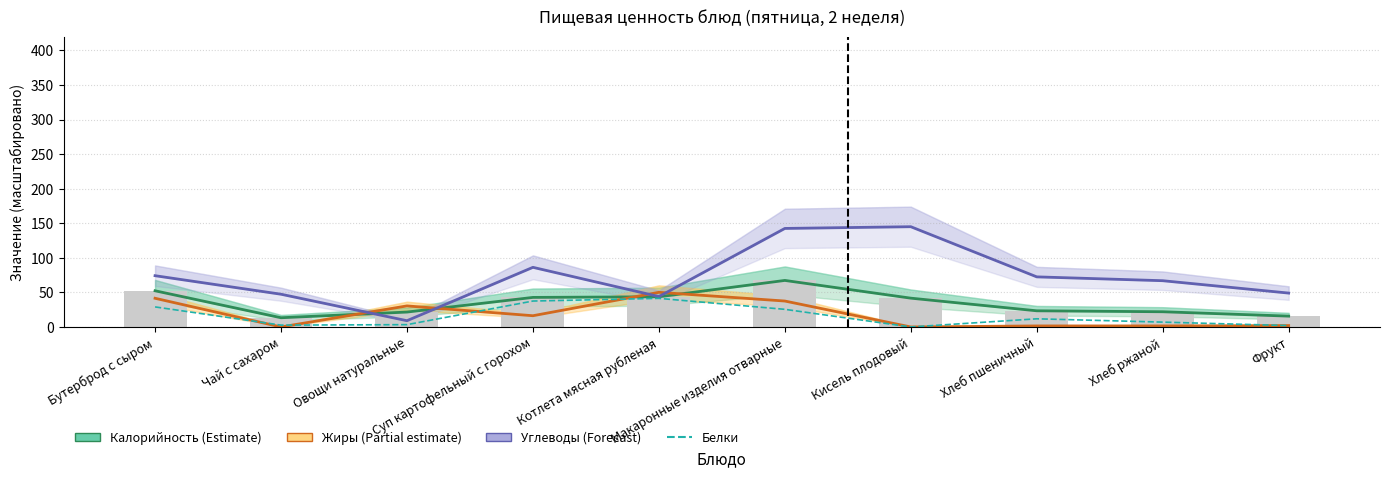

Which series has the largest range (max minus min)?

Углеводы (Forecast)